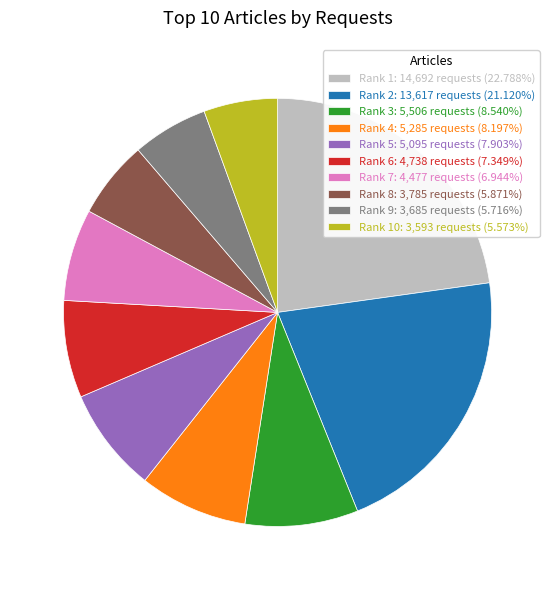

Does any single category account for the majority?

No